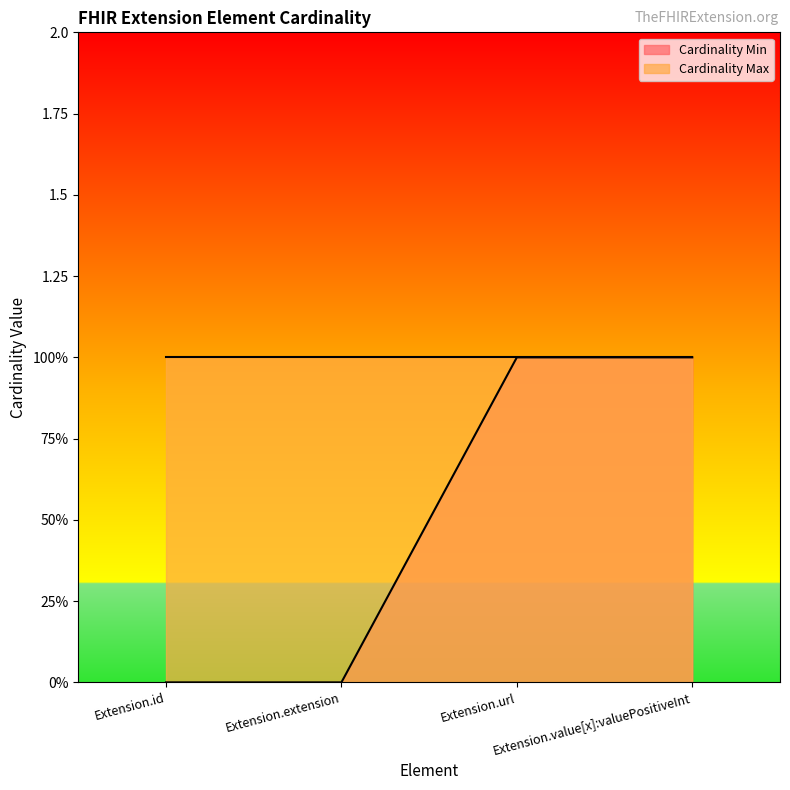

The chart shows a value of 0 at Extension.id. True or false?

True